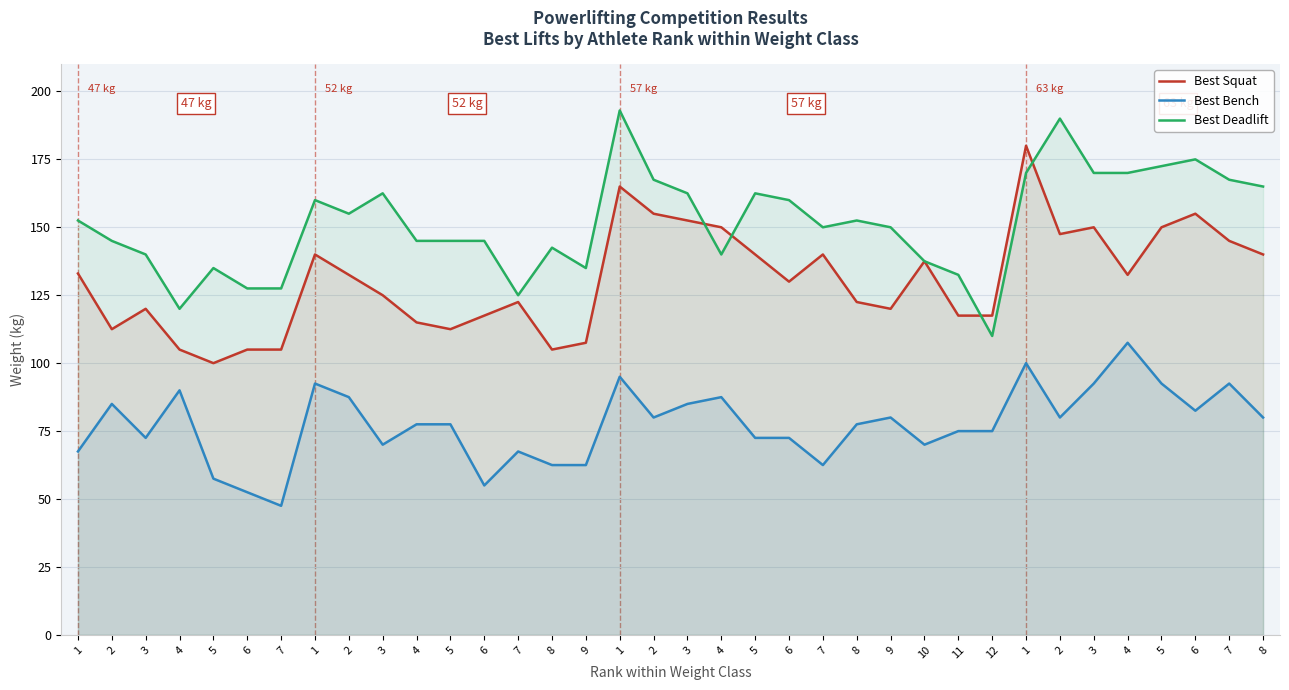

The value of Best Bench at 10 is 70.0. True or false?

True